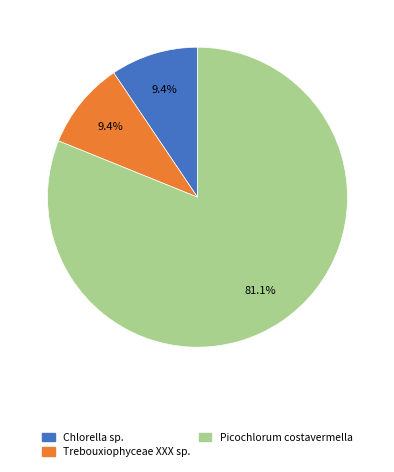

To the nearest percent, what portion does Chlorella sp. represent?

9%